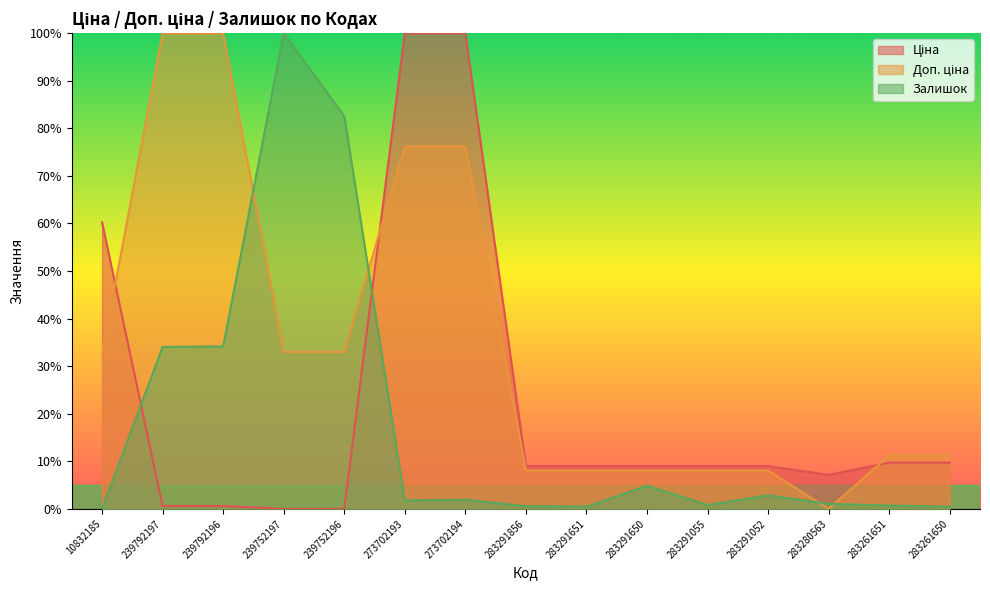

How many values in the Залишок series exceed 1?

9